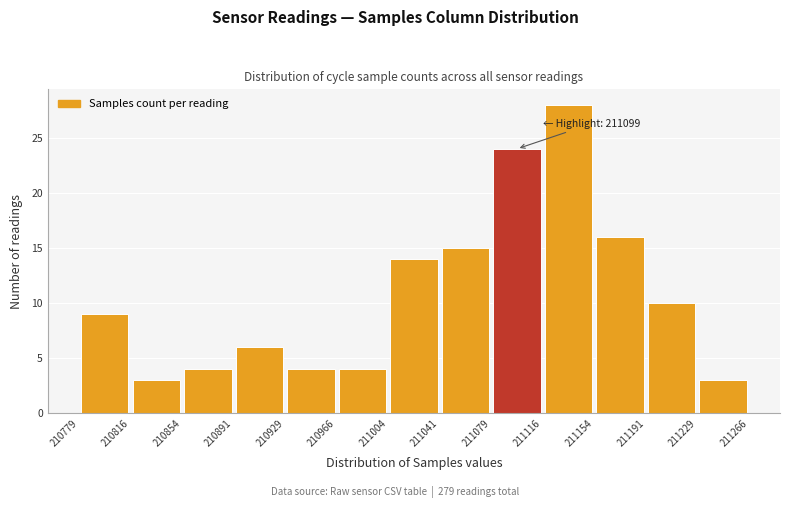

Over which range of the x-axis is the bar tallest?

211116 to 211154